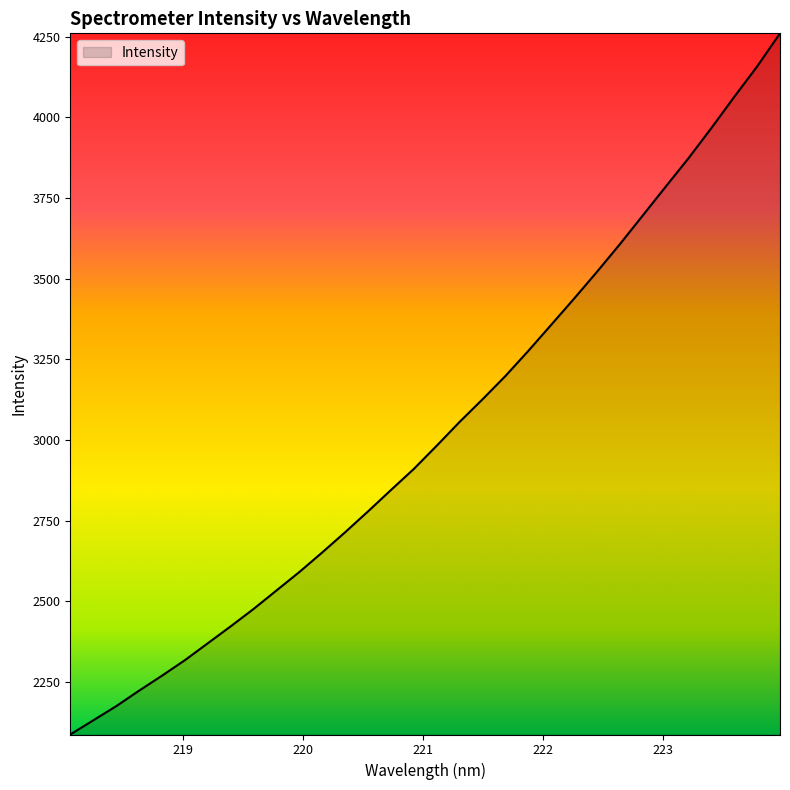

How many values exceed 2982?

16